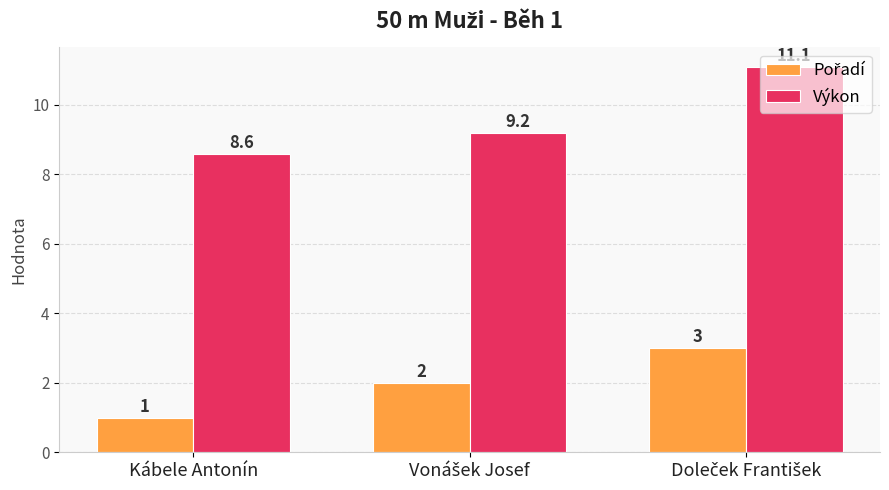

The value of Výkon at Kábele Antonín is 4.9. True or false?

False